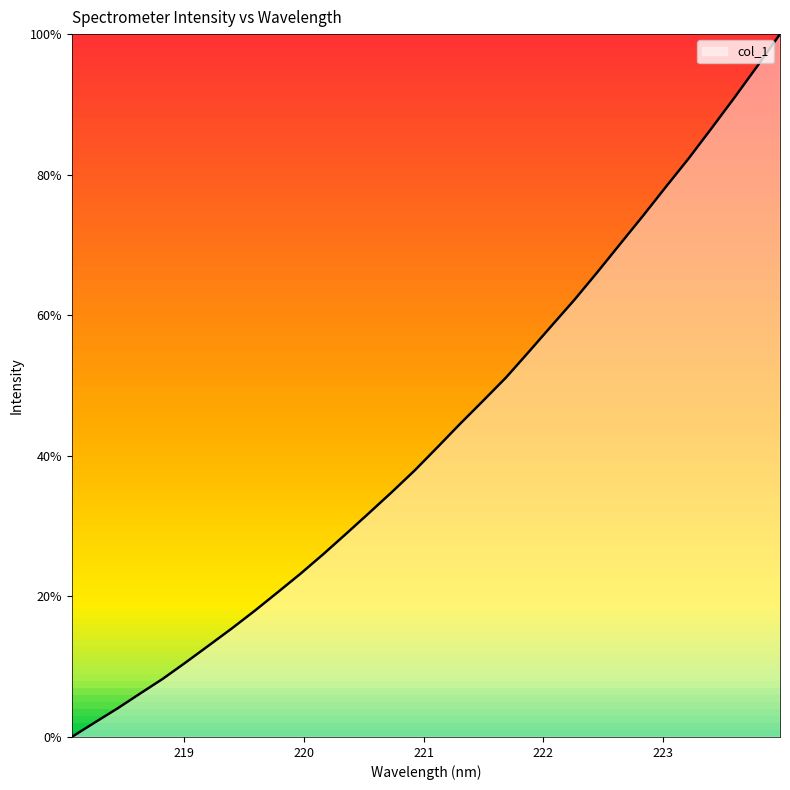

How many positive values are there?

31